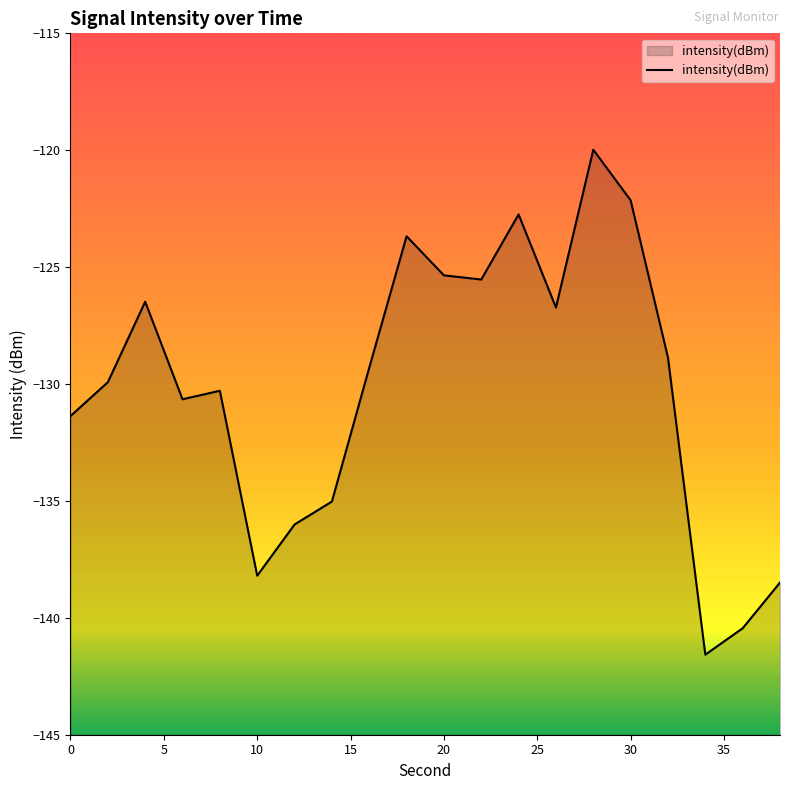

Reading left to right, extract all data points from this chart.

-131.4	-129.9	-126.5	-130.7	-130.3	-138.2	-136.0	-135.0	-129.3	-123.7	-125.4	-125.5	-122.7	-126.7	-120.0	-122.1	-128.9	-141.6	-140.4	-138.5